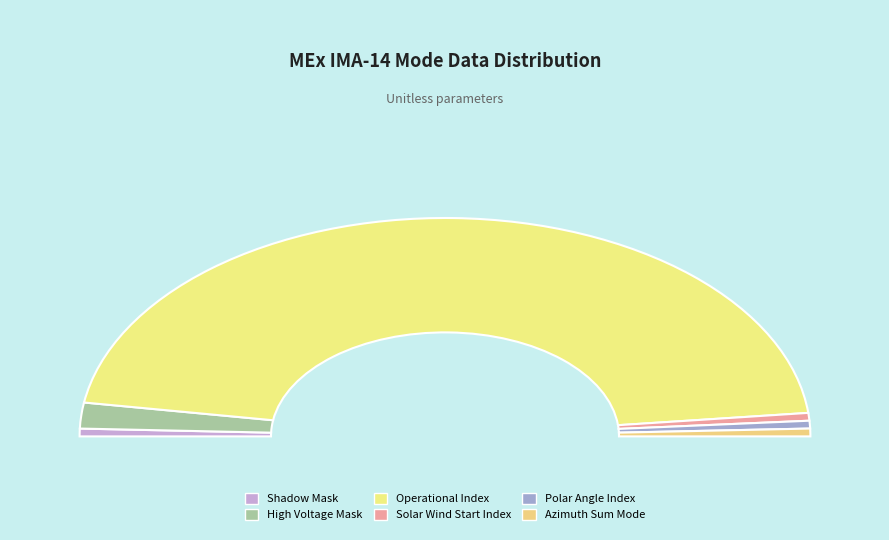

Is the sum of Operational Index and Shadow Mask greater than half?

Yes